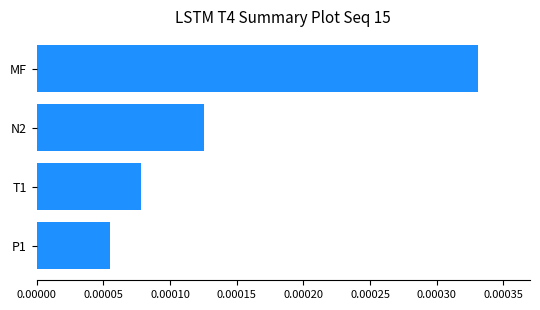

Rank the categories by value from lowest to highest.

P1, T1, N2, MF